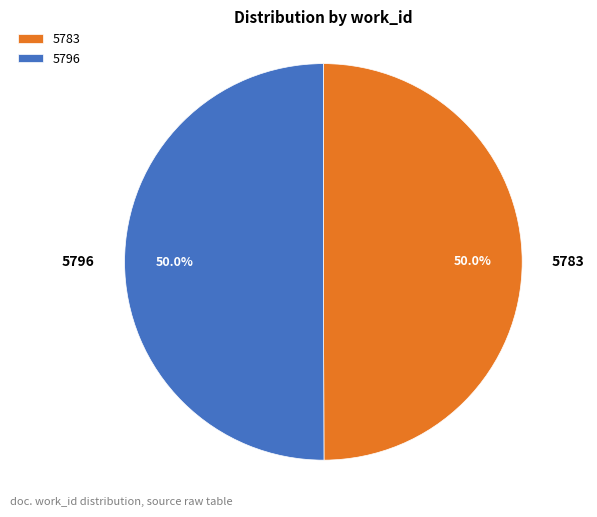

How much of the chart is everything except 5796?

50.0%